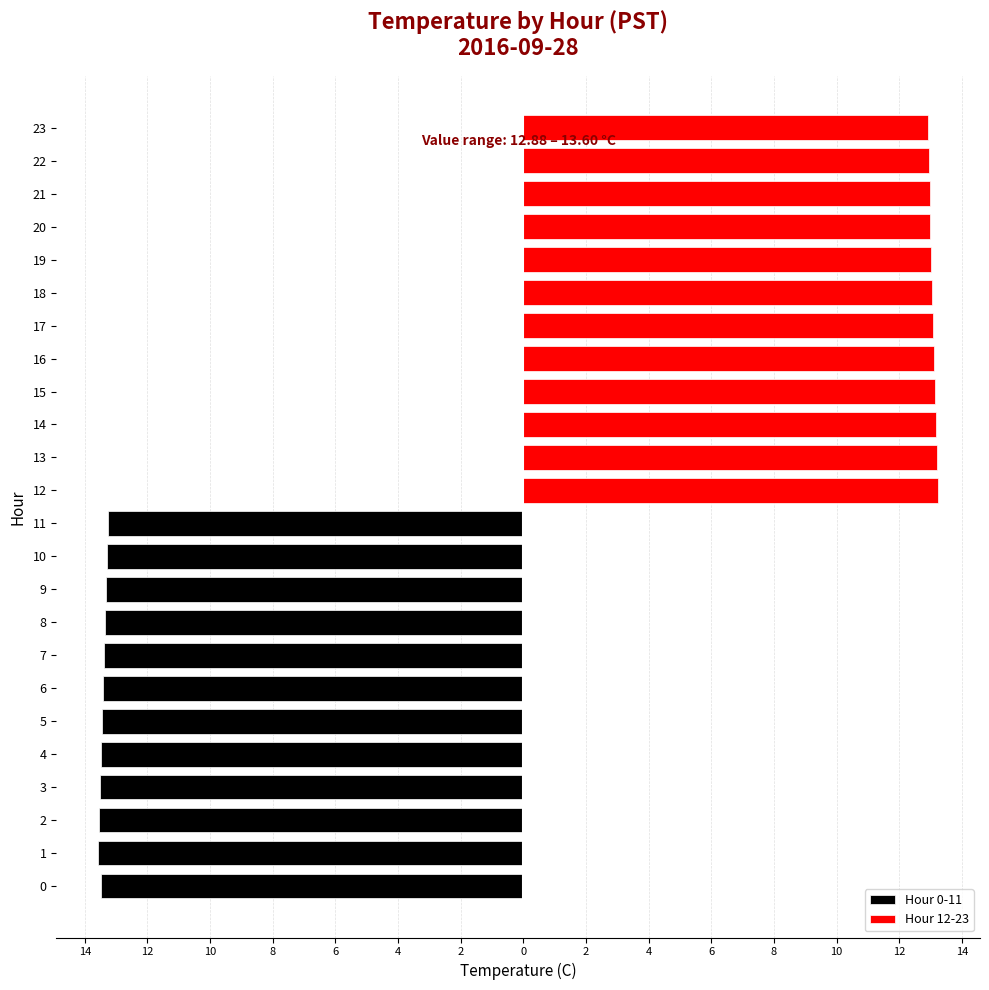

Which has a higher value, 17 or 7?

7